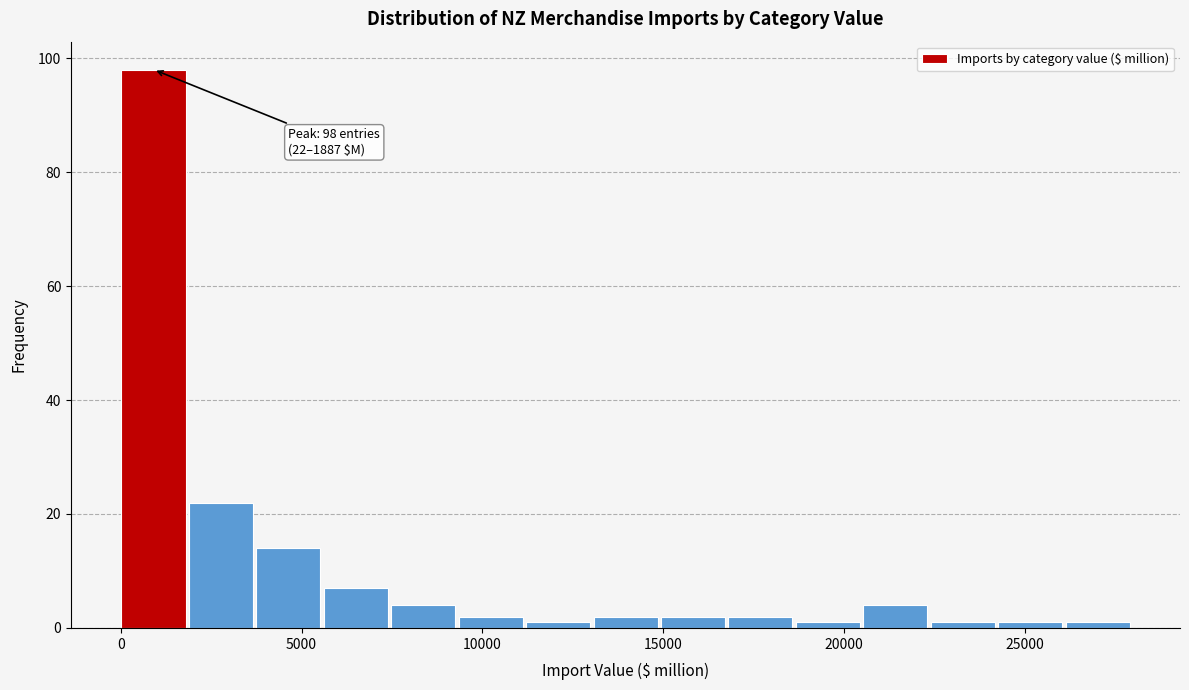

Around what value on the x-axis is the tallest bar? Give the approximate position of its centre, as read against the axis.

1000